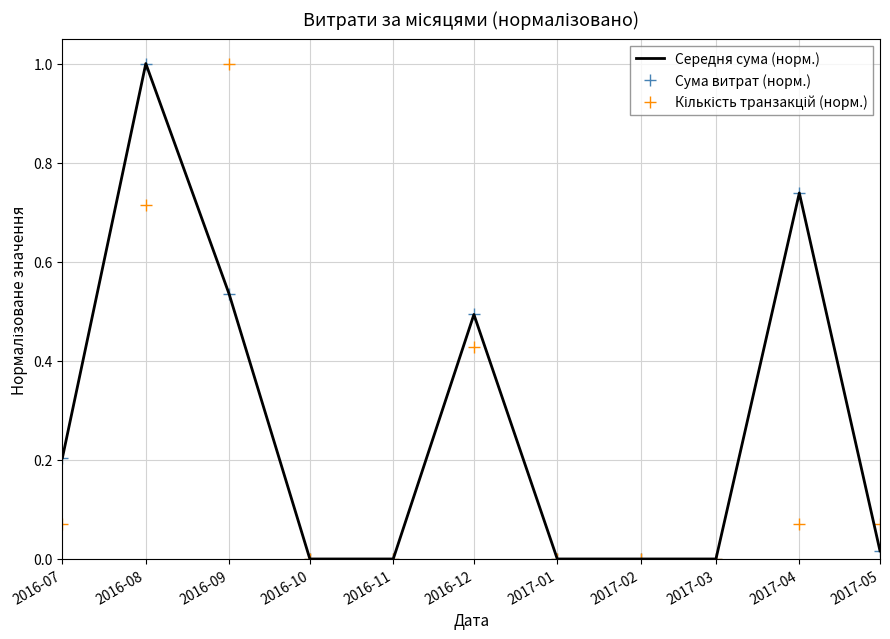

Which series ends up on top after the final intersection of Середня сума (норм.) and Кількість транзакцій (норм.)?

Кількість транзакцій (норм.)